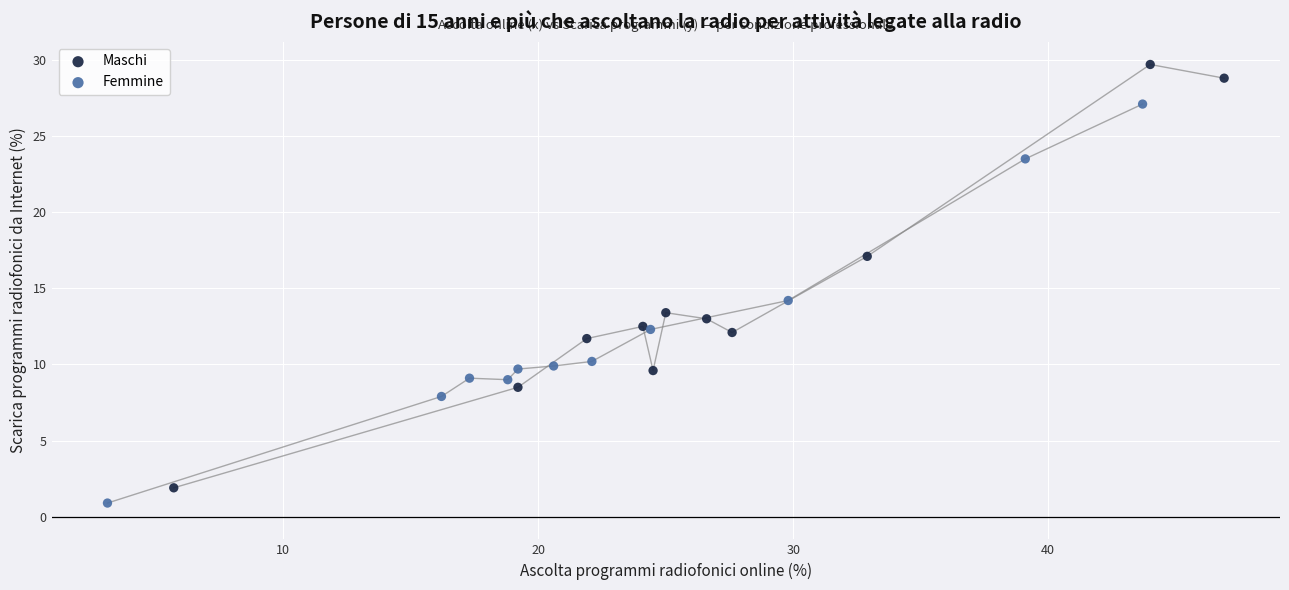

Which series has the widest spread of Y values?

Maschi